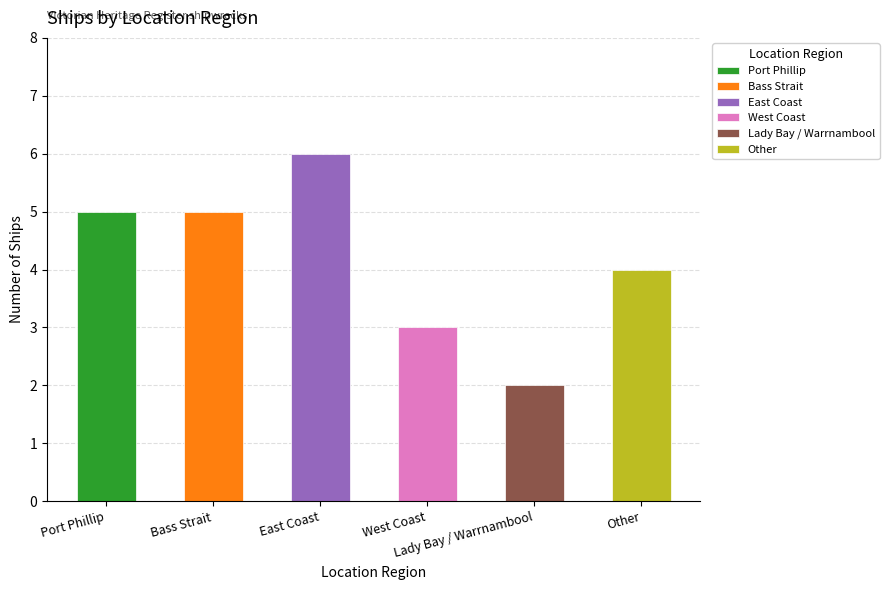

What is the sum of the values at East Coast and Other?

10